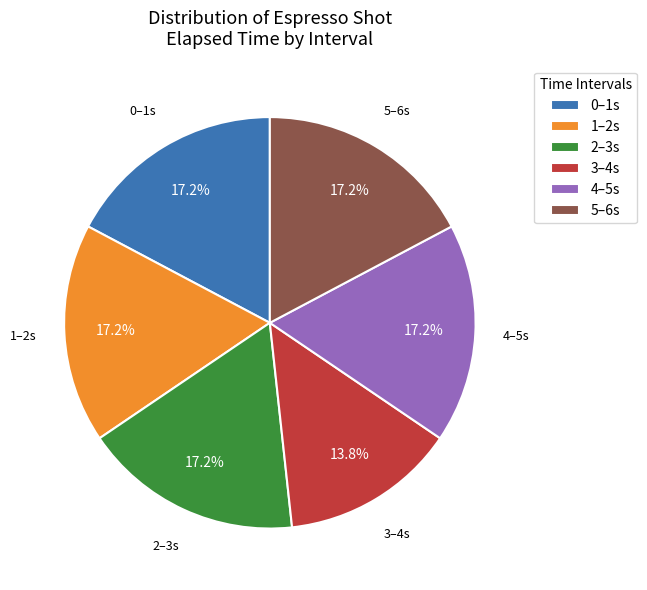

Does any single category account for the majority?

No